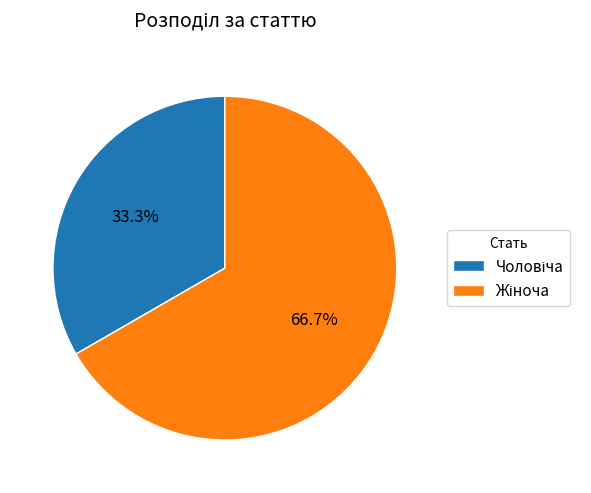

Does any single category account for the majority?

Yes